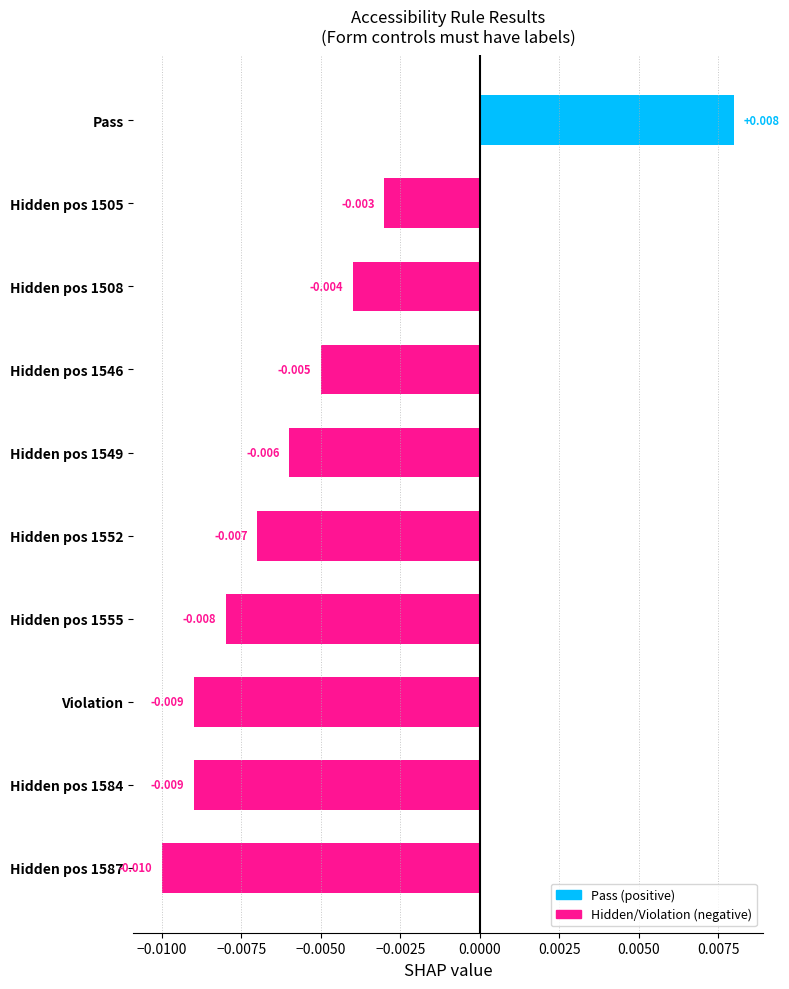

Which category has the highest value across all series?

Pass